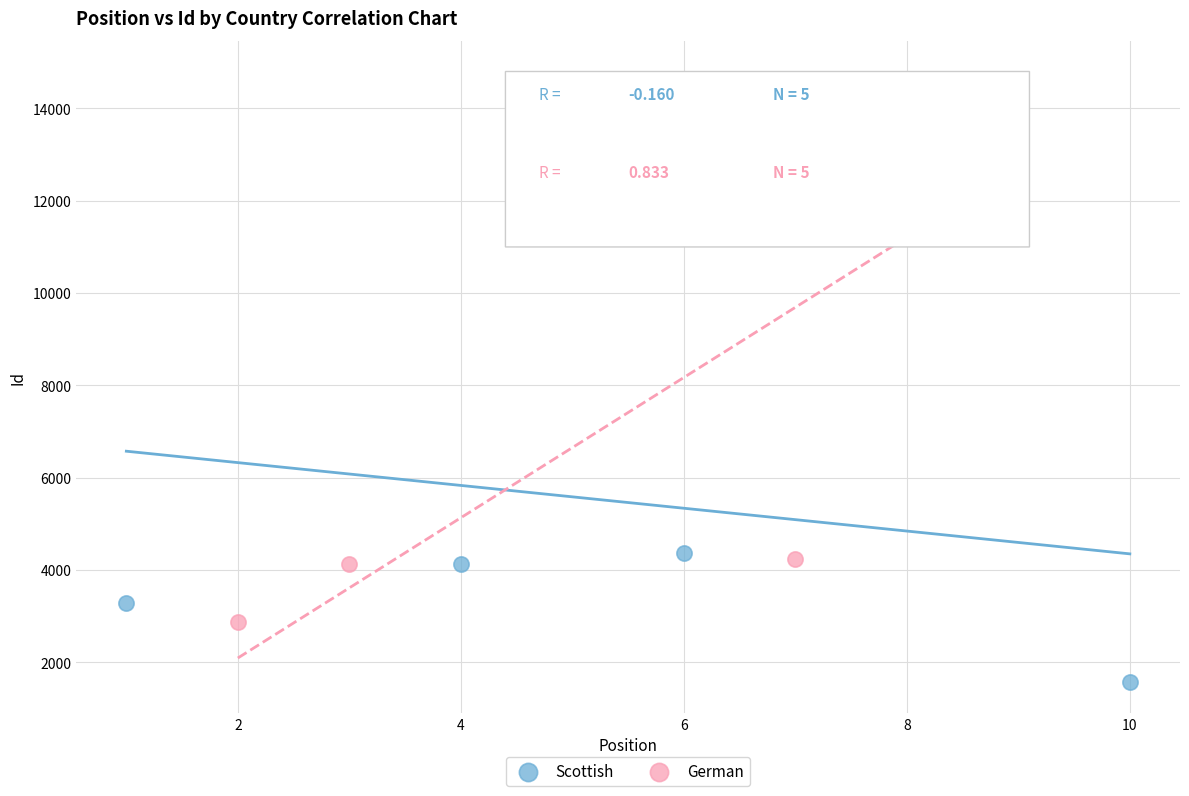

Which series contains the lowest Y value?

Scottish